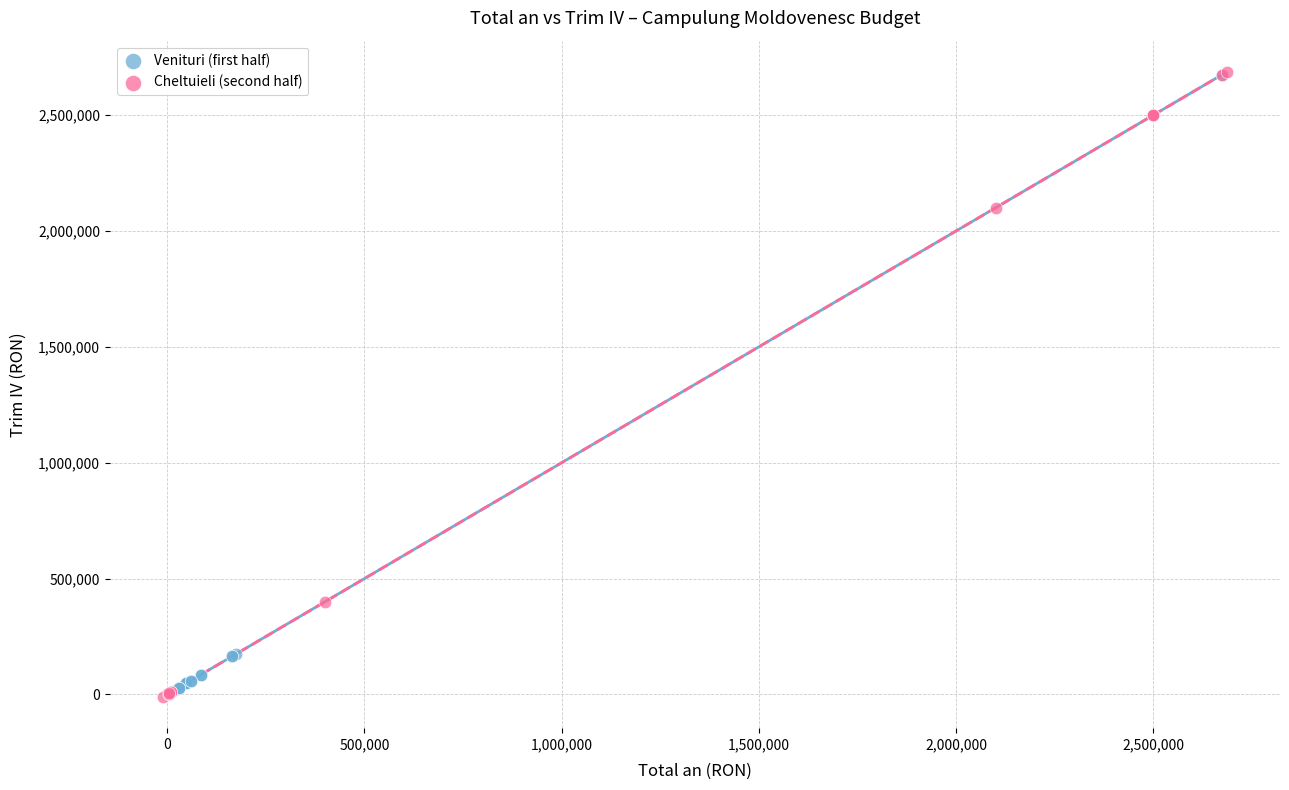

Which series has the widest spread of Y values?

Cheltuieli (second half)